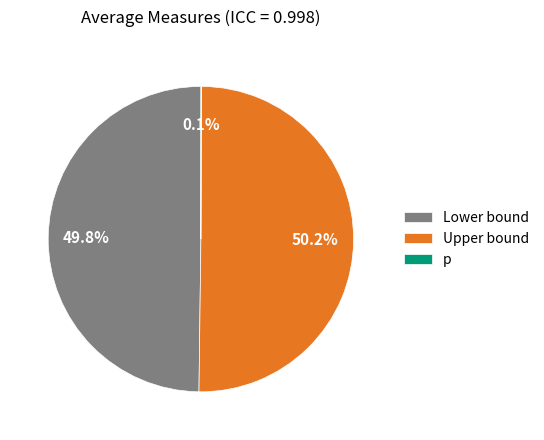

Rank the categories by value from highest to lowest.

Upper bound, Lower bound, p